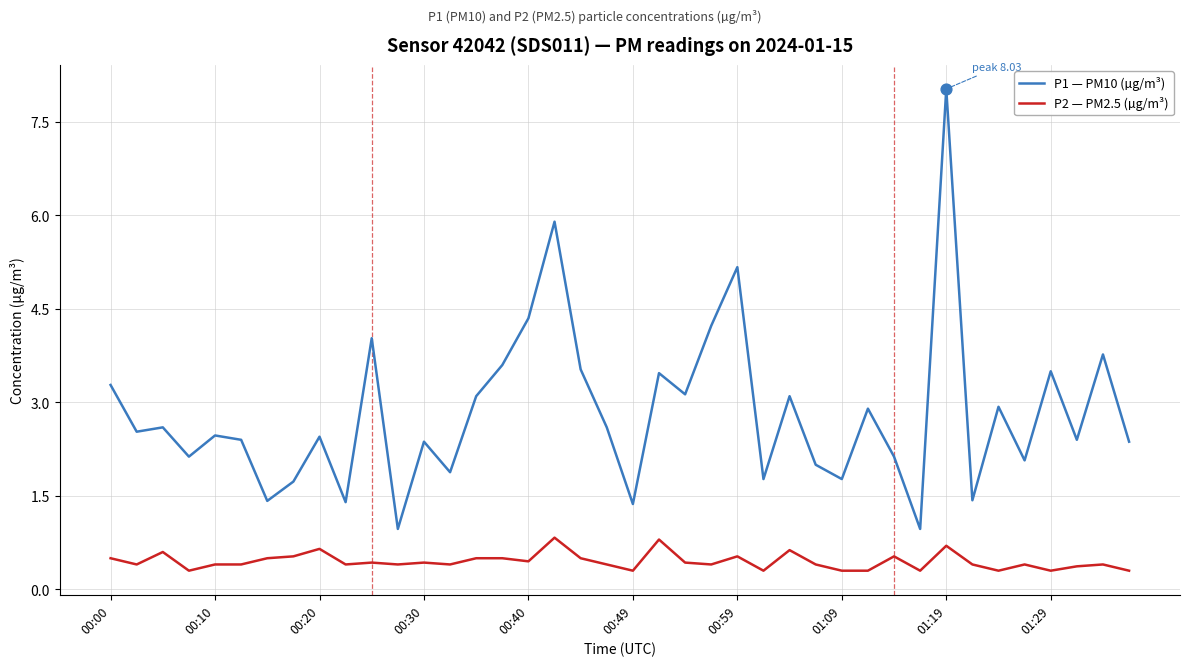

Which series has the widest spread of values?

P1 — PM10 (µg/m³)